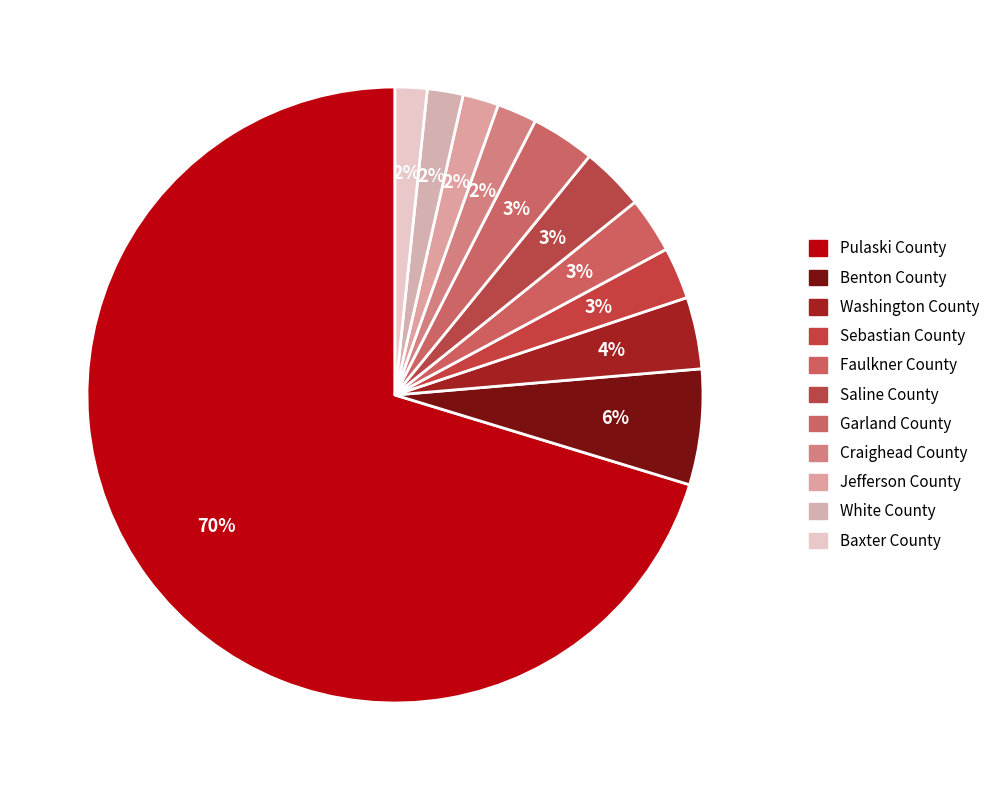

How many segments does this pie chart have?

11